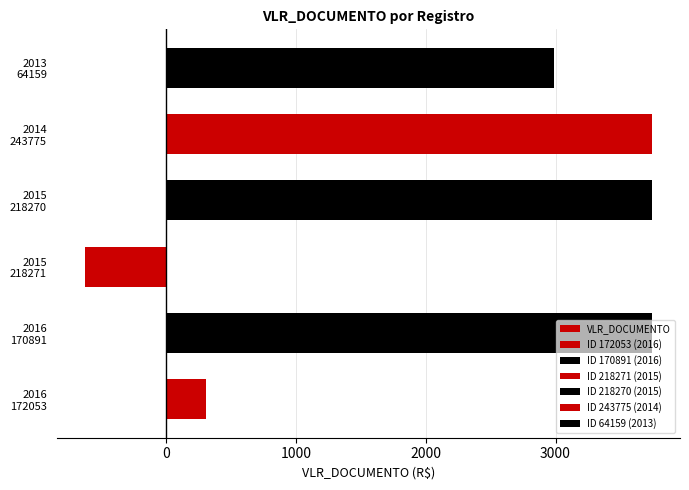

The value at 2013 64159 is 764.9. True or false?

False